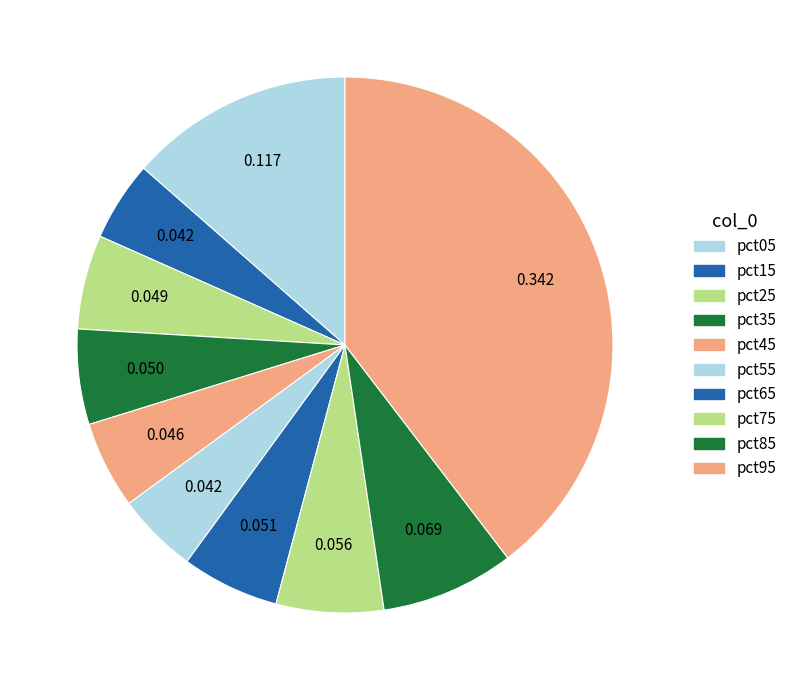

Is it true that pct05 is 1% of the pie?

False